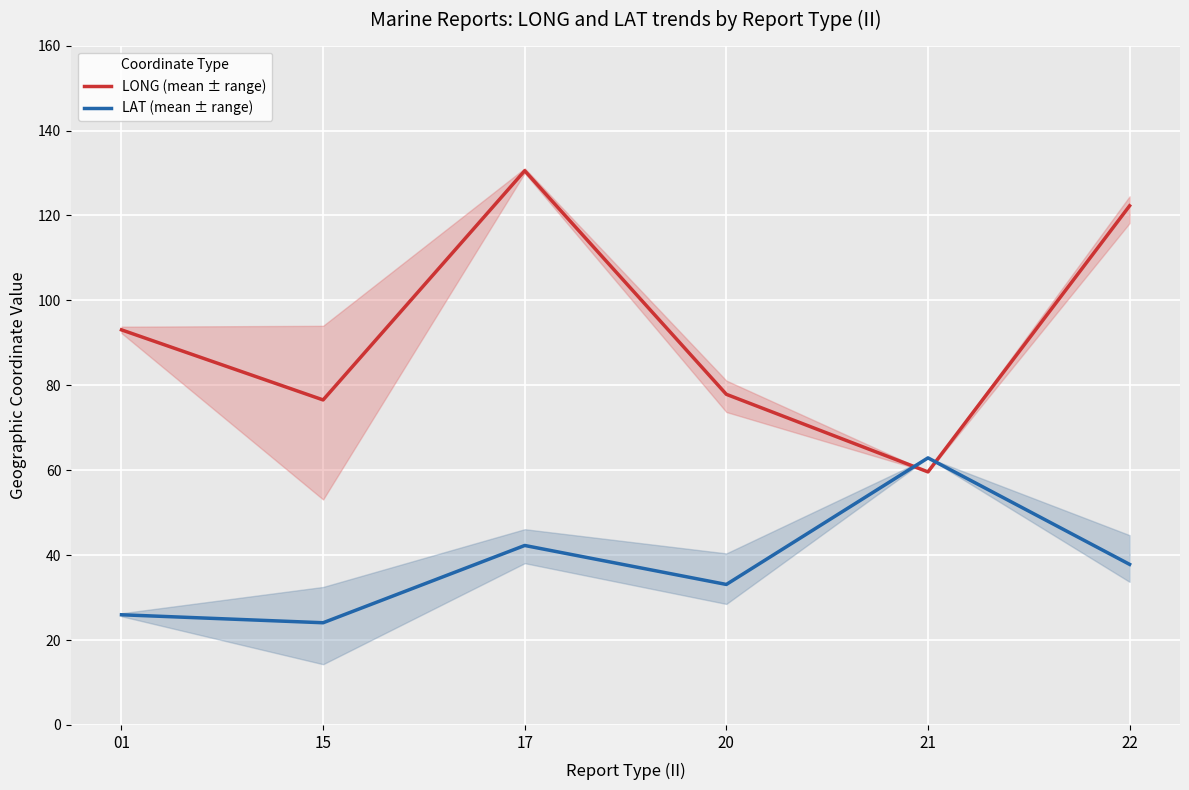

How many data points does each series have?

6